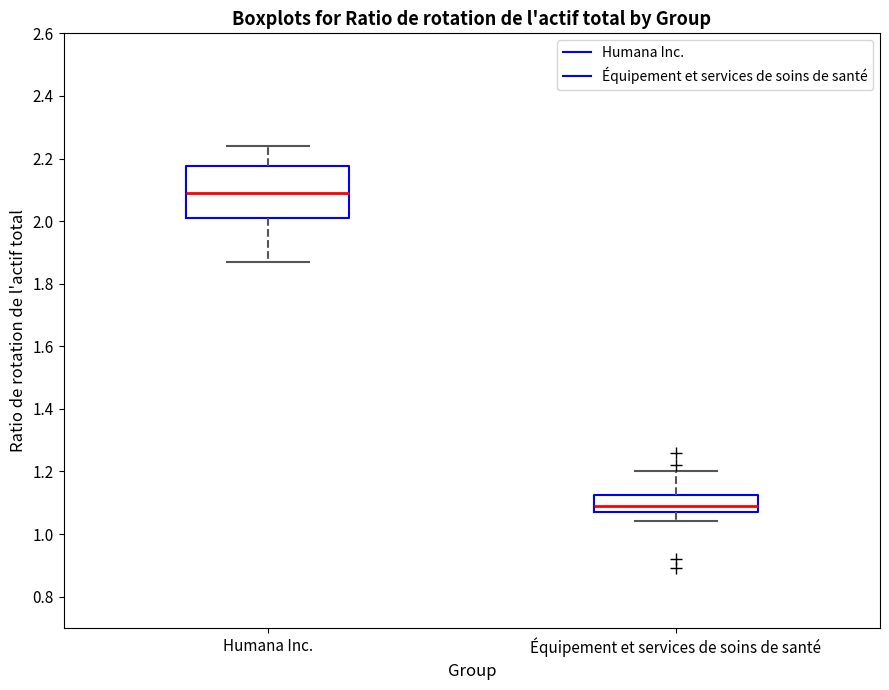

Where is the lower edge of the box for Équipement et services de soins de santé on the y-axis? The values are not printed on the chart, so give them approximately, as read against the axis.

1.08